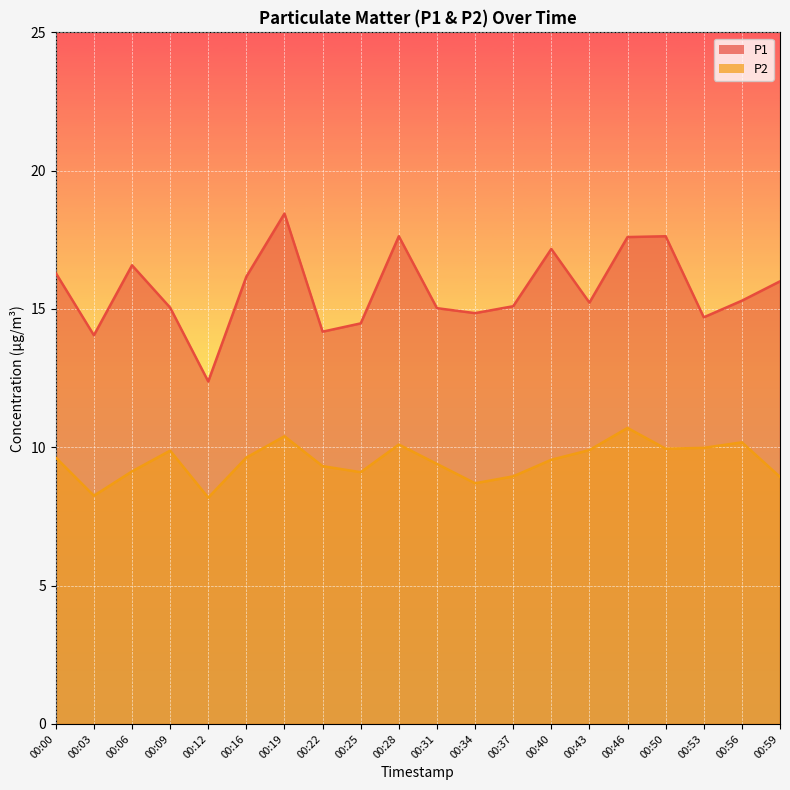

In P2, how many points are higher than both neighbors (excluding endpoints)?

5